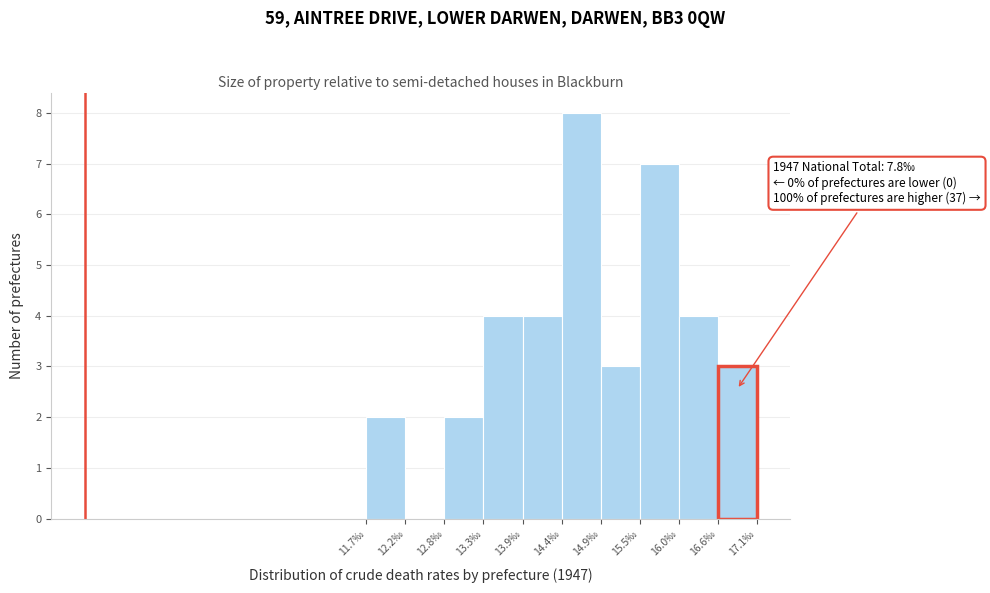

Which range on the x-axis has the tallest bar?

14.40 to 14.94